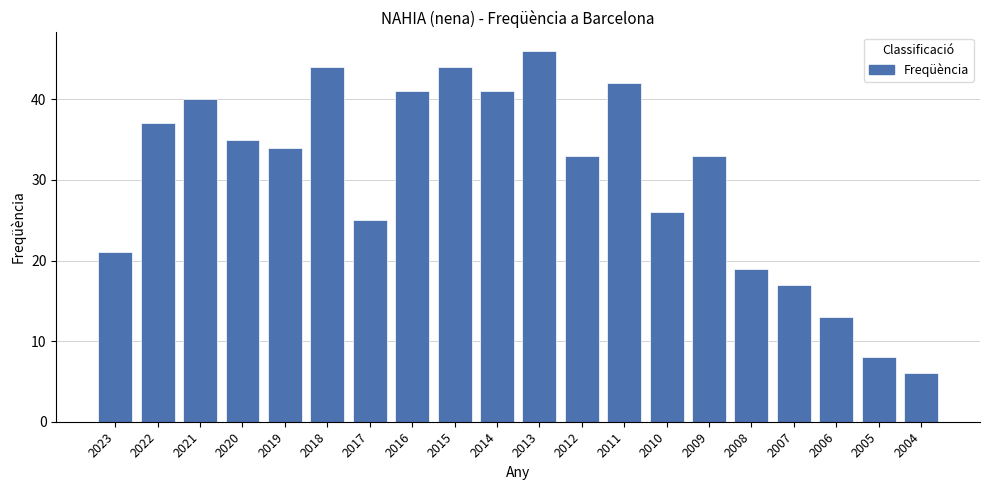

Which category has the highest value across all series?

2013